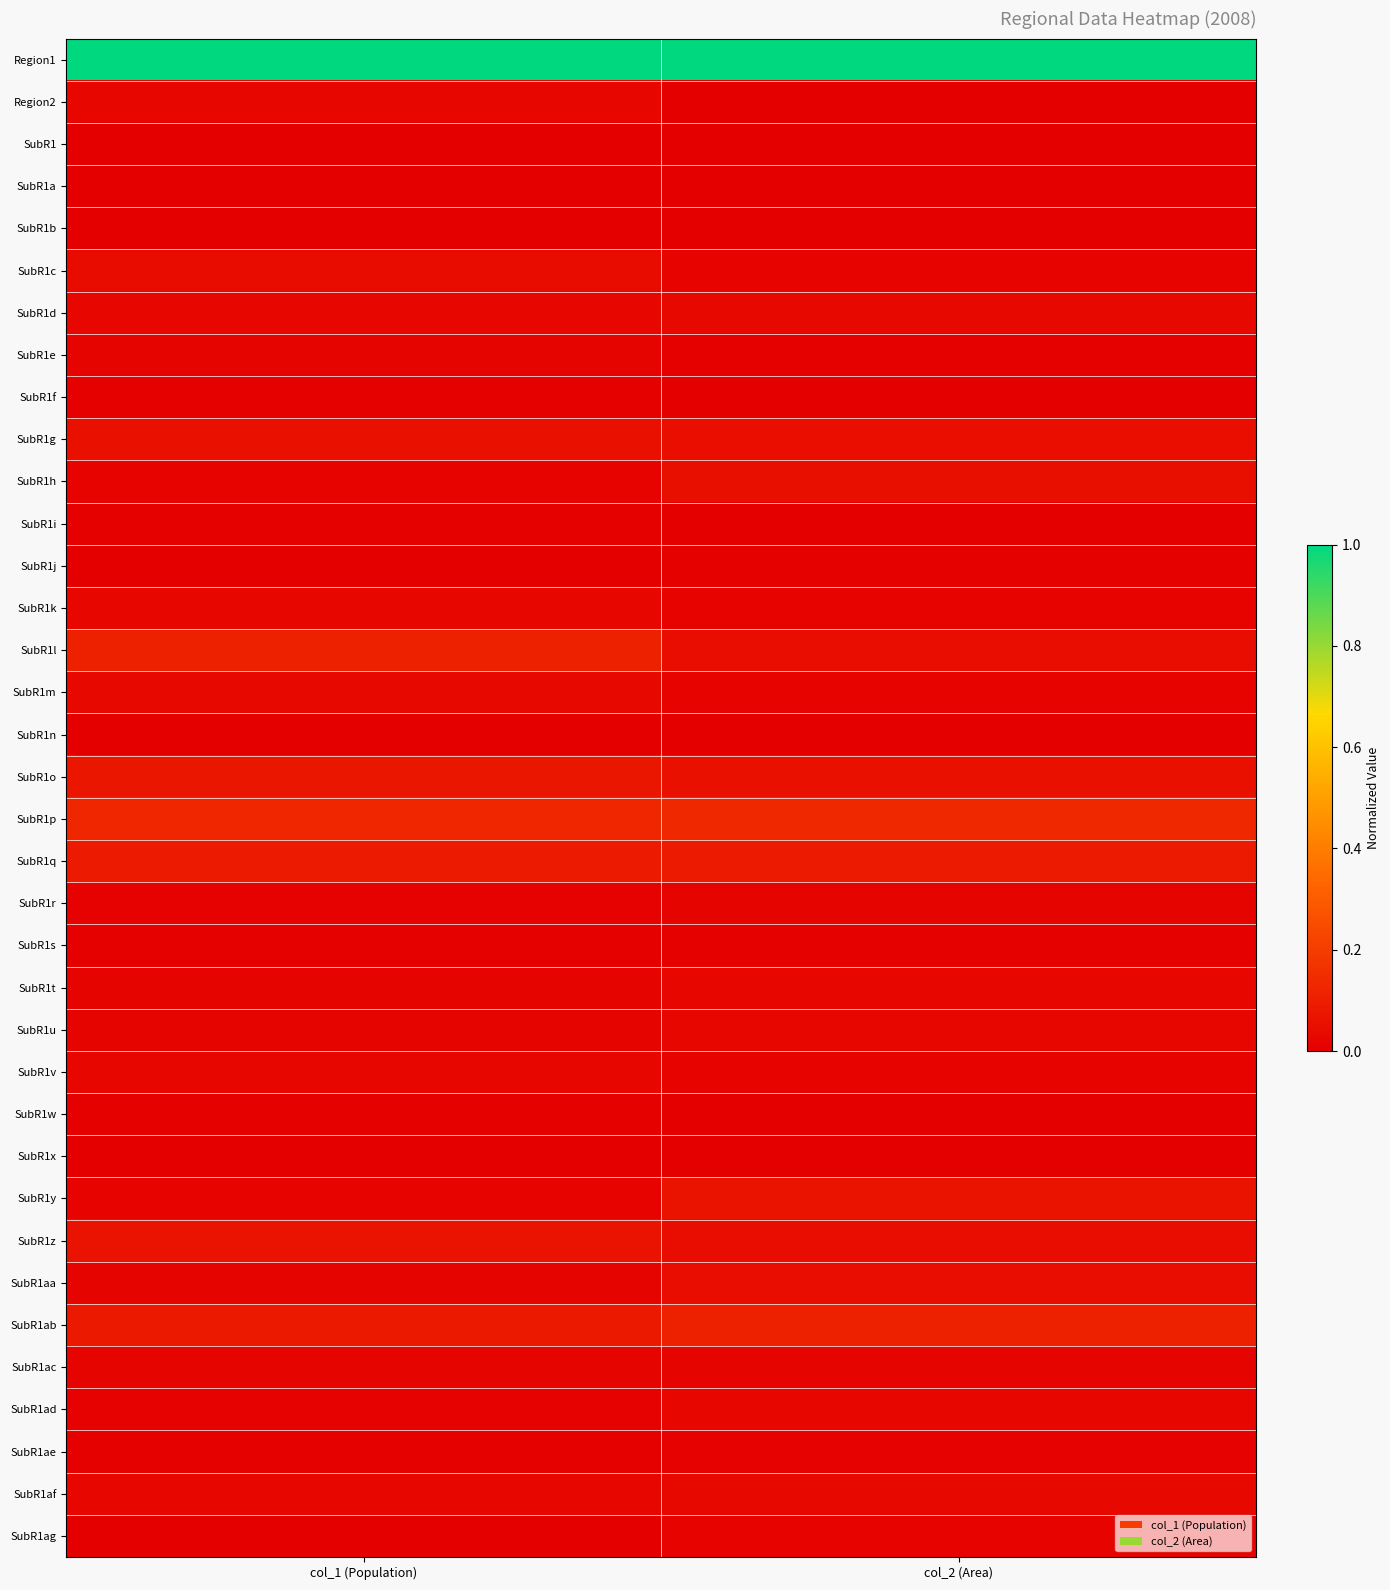

How many series are shown in this chart?

36